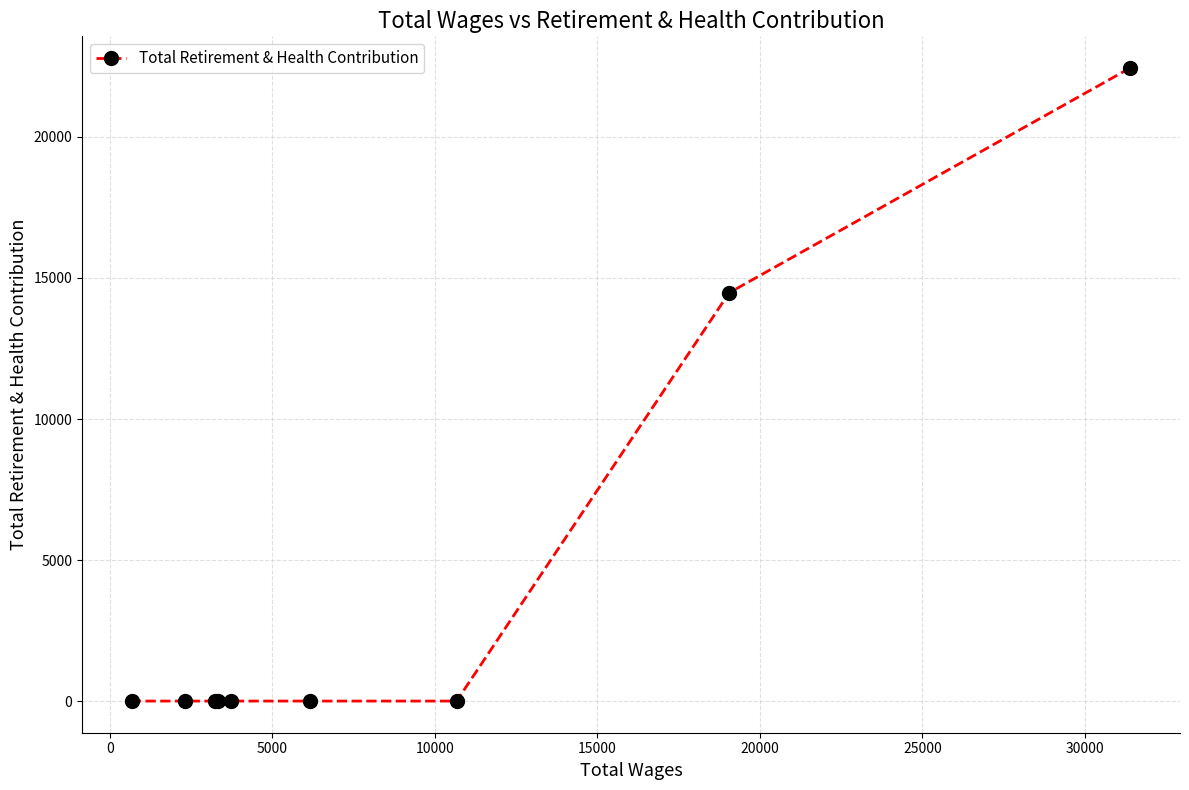

Reading left to right, list all the values displayed in this chart.

0	0	0	0	0	0	0	14475	22445